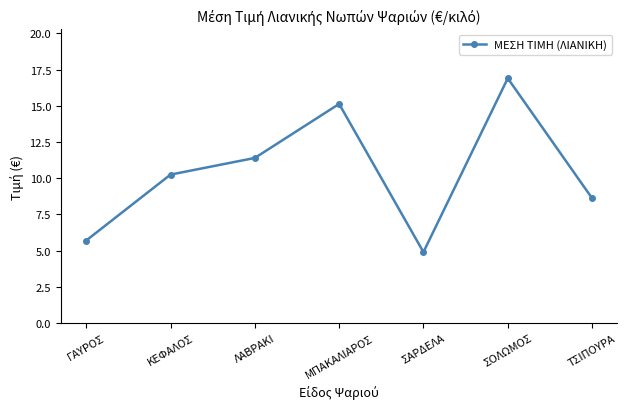

How many values are below 10?

3